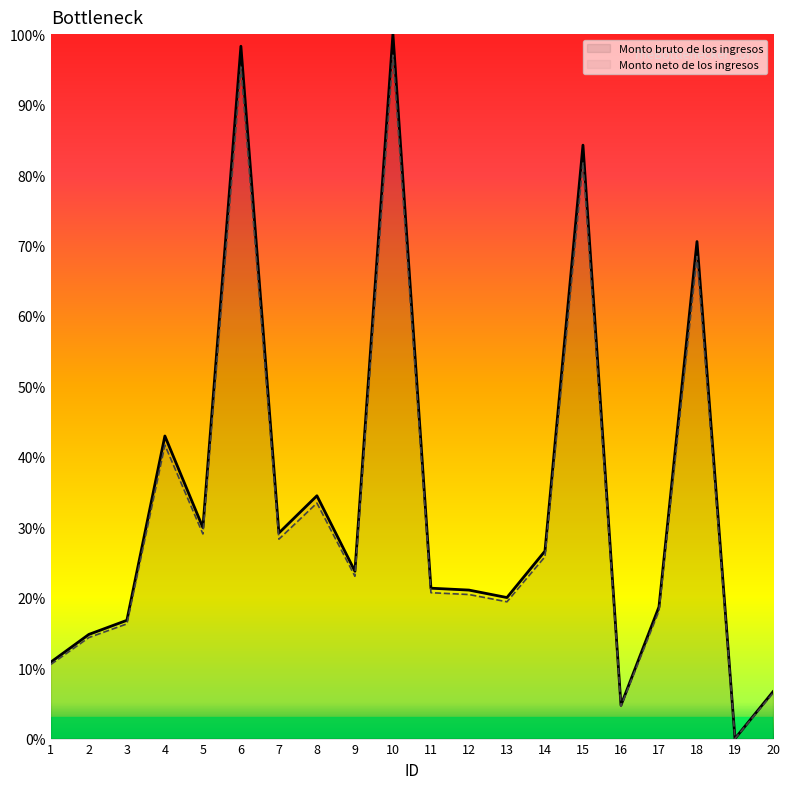

True or false: Monto neto de los ingresos and Monto bruto de los ingresos intersect in this chart.

False